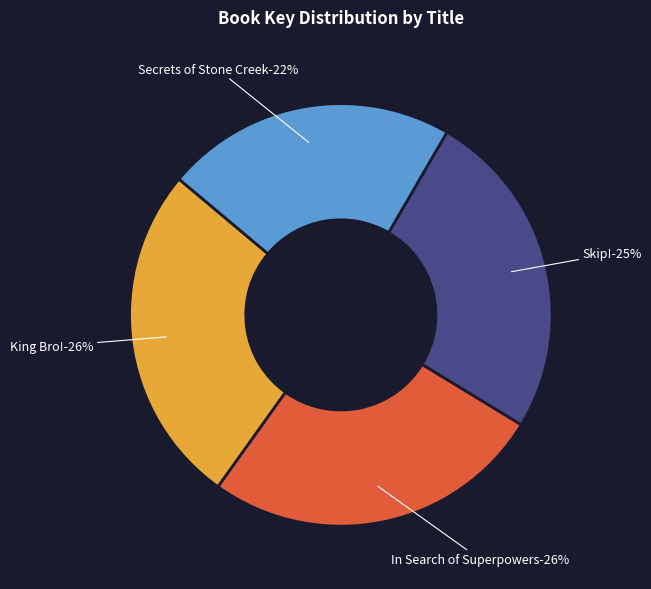

Combined, do In Search of Superpowers and Secrets of Stone Creek account for over 50%?

No